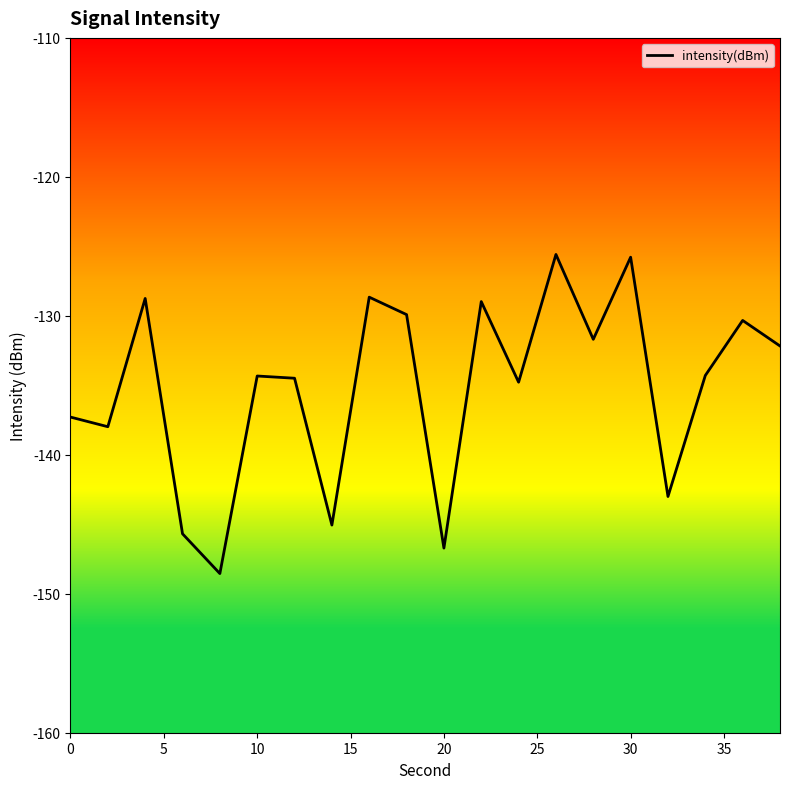

What is the minimum value shown in the chart?

-148.5